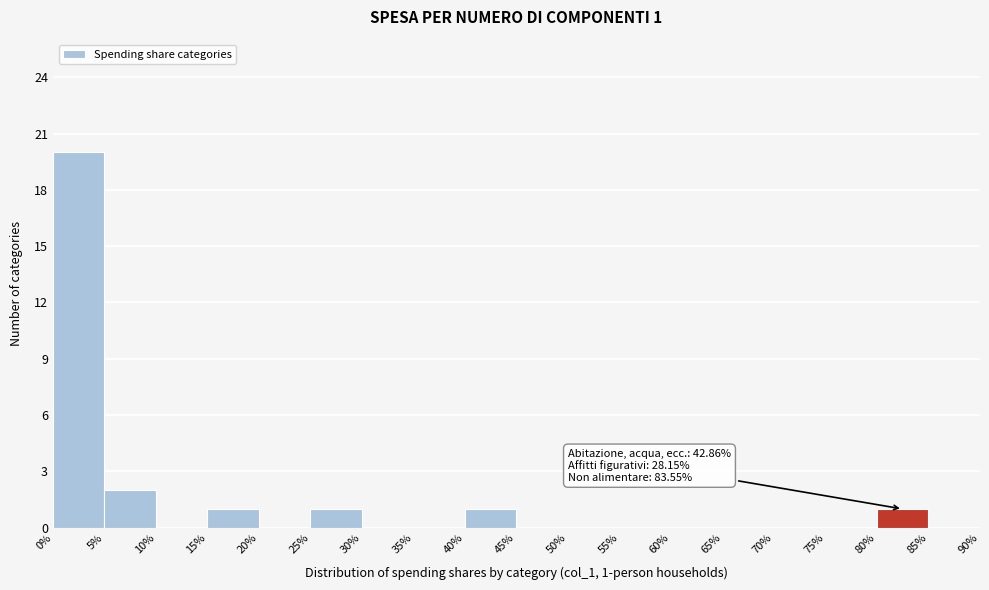

Which range on the x-axis has the tallest bar?

0% to 5%